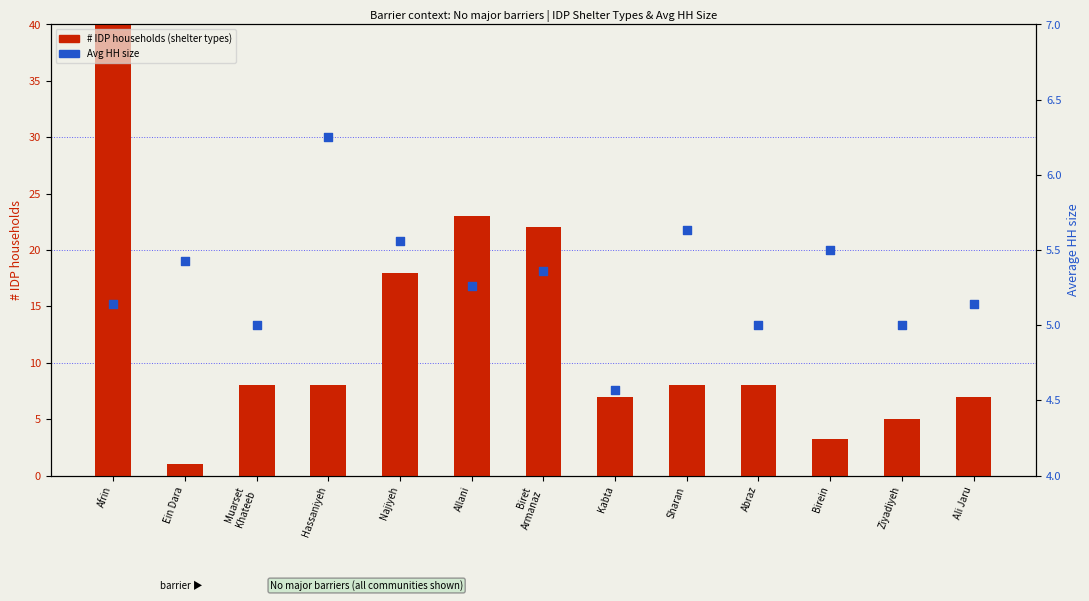

Which series reaches the minimum Y coordinate?

# IDP households (shelter types)